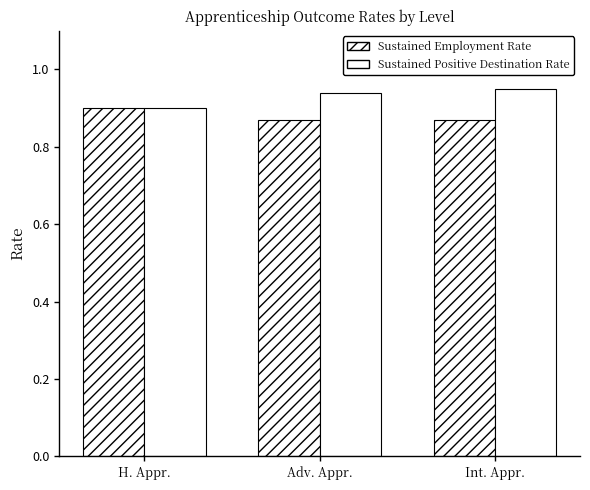

How many Sustained Positive Destination Rate values are between 0 and 1?

3